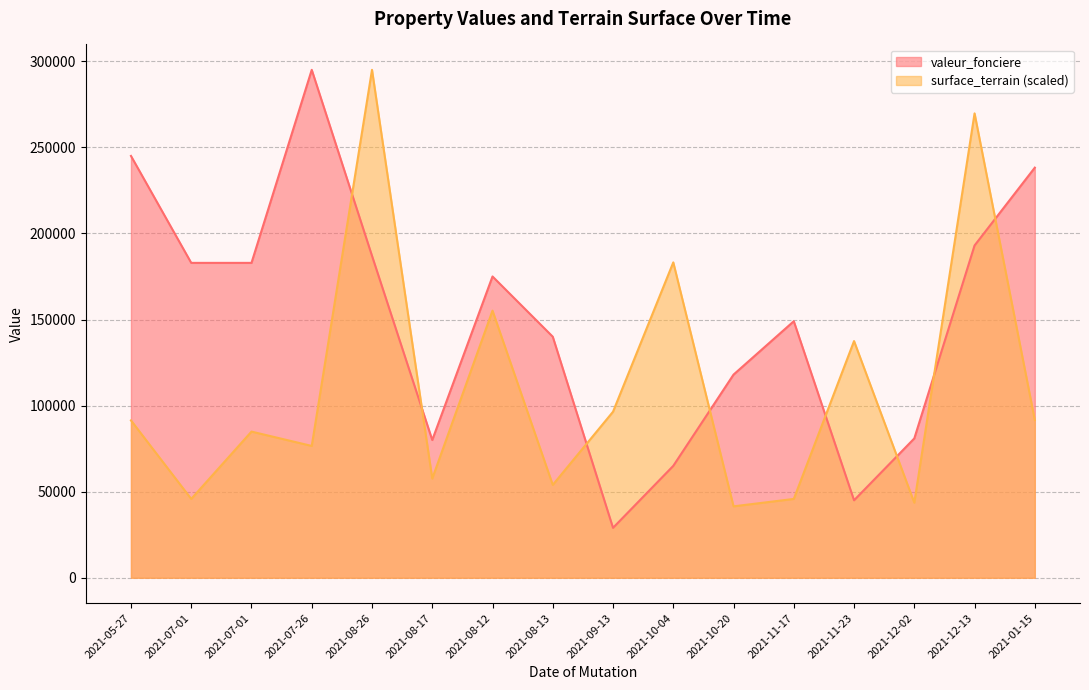

How many interior local valleys does the valeur_fonciere series have?

3